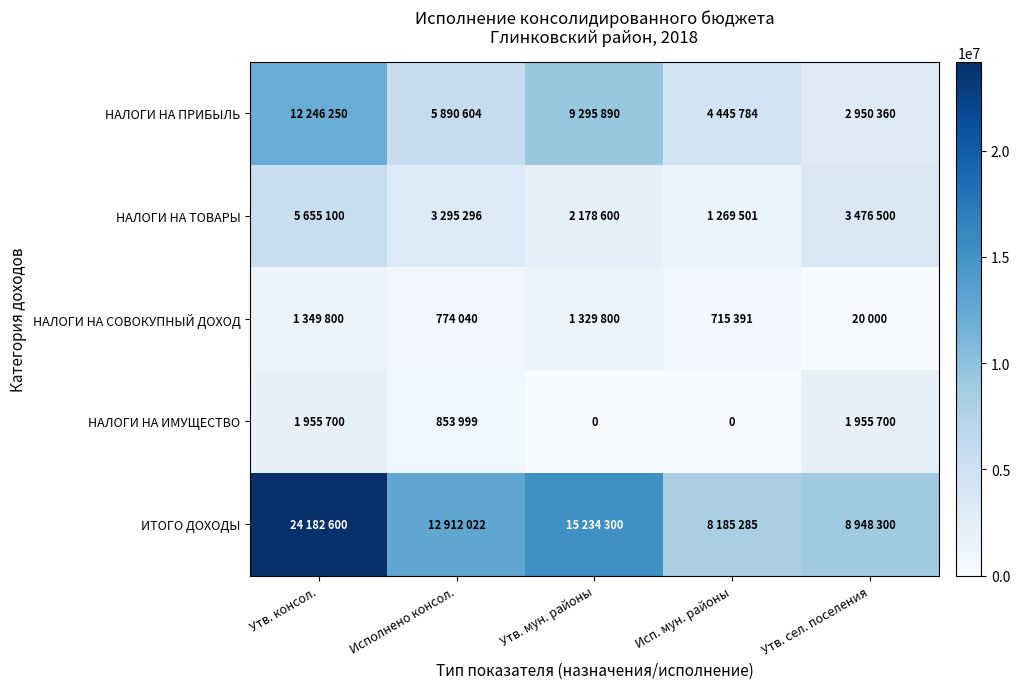

The ИТОГО ДОХОДЫ series shows 5476204.6 at Утв. сел. поселения. True or false?

False